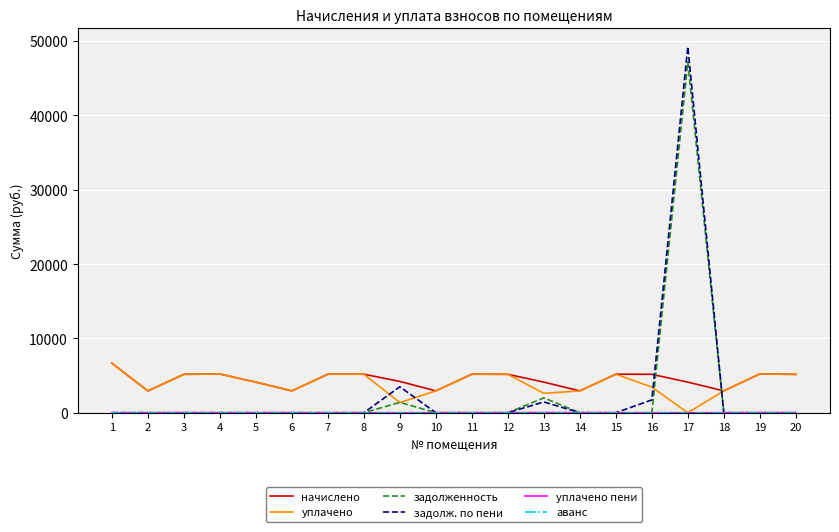

True or false: начислено has a value of 2931.1 at 2.

True